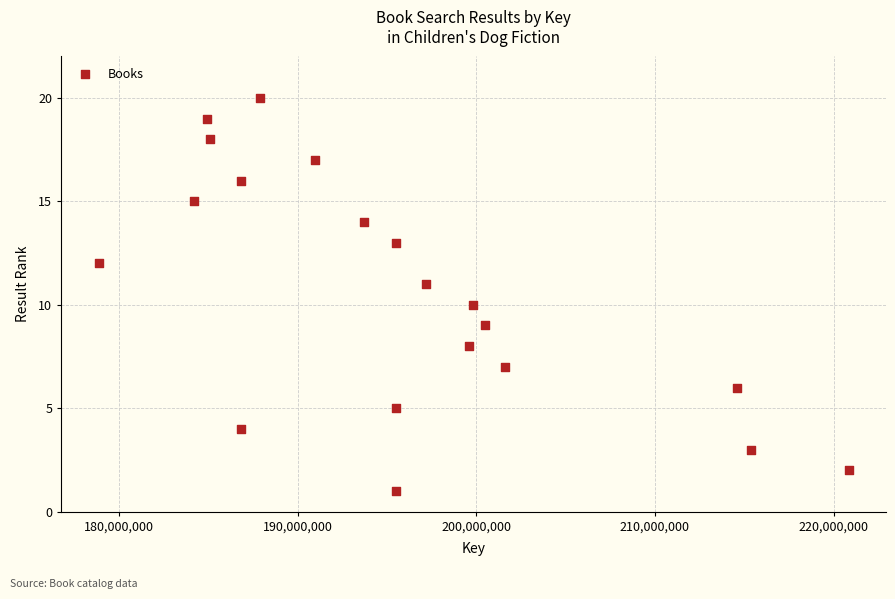

What is the range of X values (max minus min)?

41979294